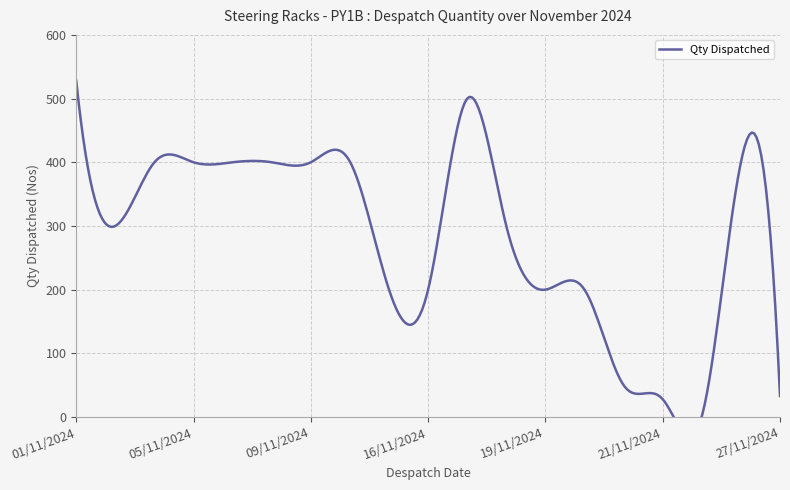

True or false: there are more than 2 points higher than both neighbors.

True